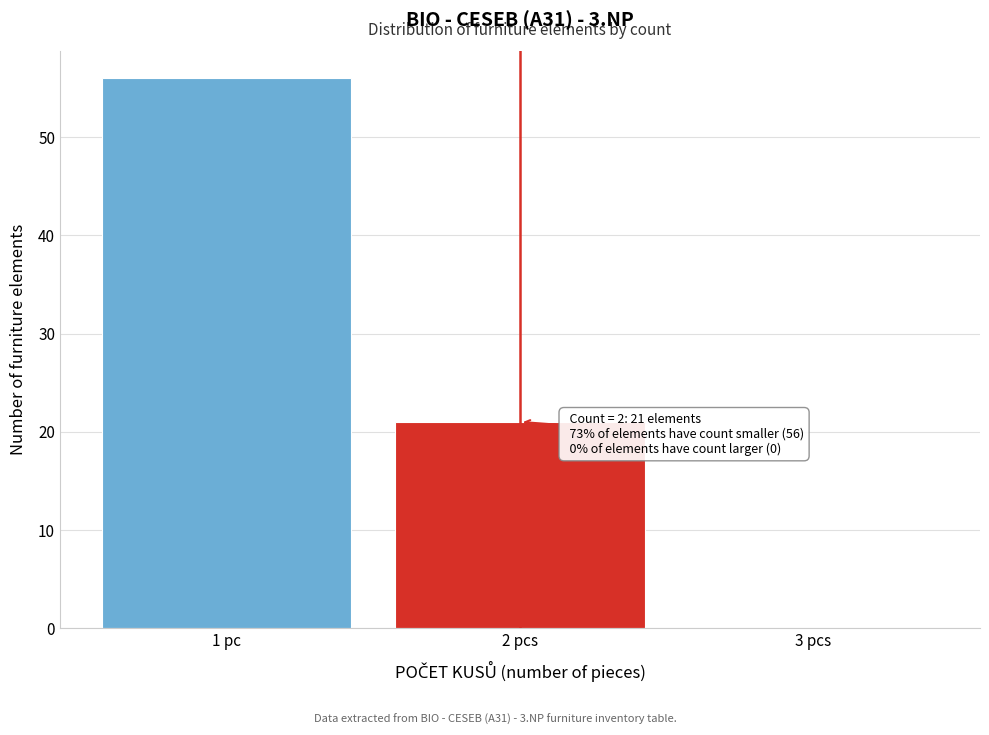

Reading left to right, transcribe all the data shown in this chart.

1 pc=56	2 pcs=21	3 pcs=0